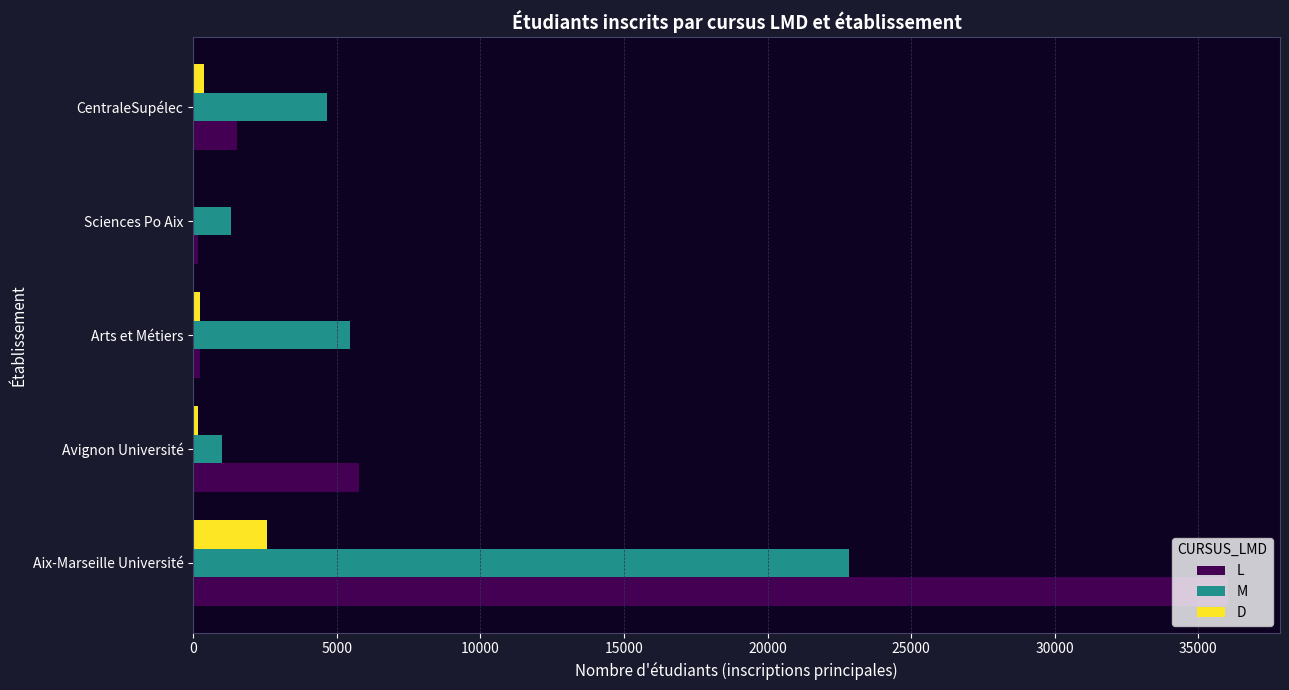

The M series shows 4651 at CentraleSupélec. True or false?

True